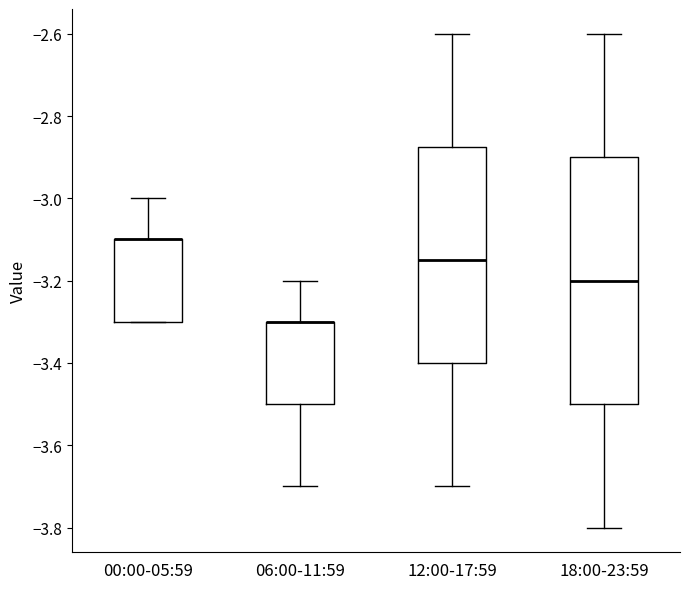

Which box is the tallest, from its lower edge to its upper edge?

18:00-23:59